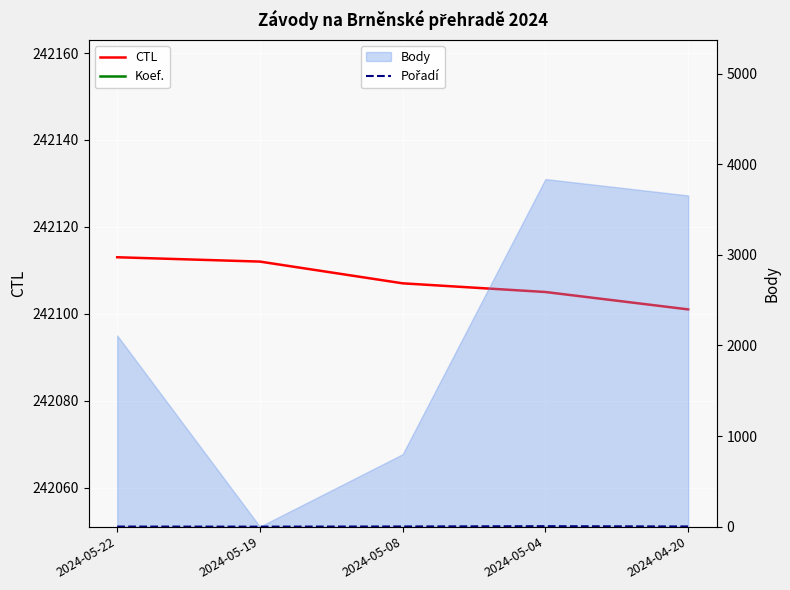

What is the label of the 4th point from the right?

2024-05-19